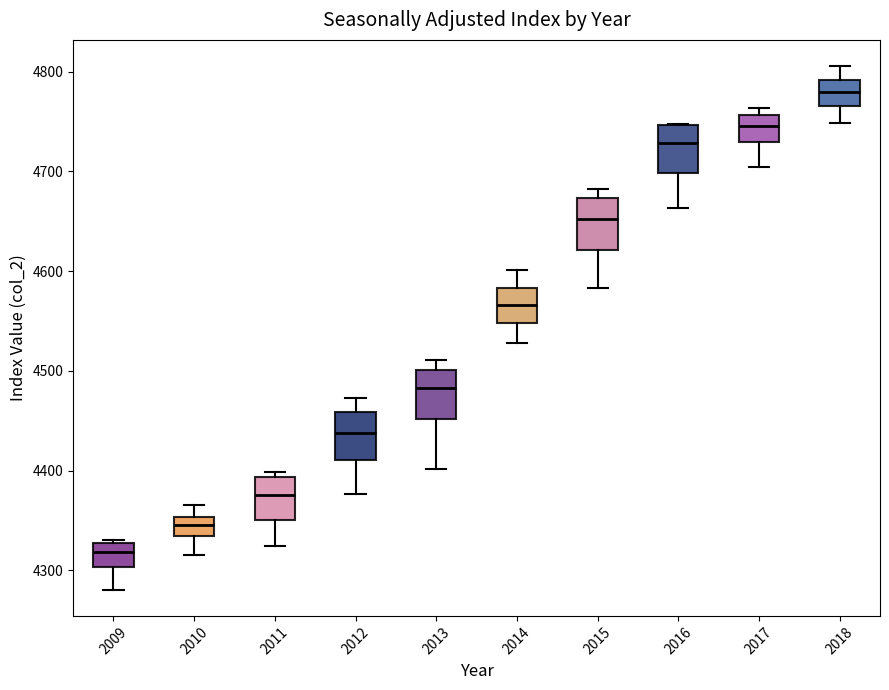

Where does the lower whisker of the box at x = 2011 end on the y-axis? The values are not printed on the chart, so give them approximately, as read against the axis.

4320